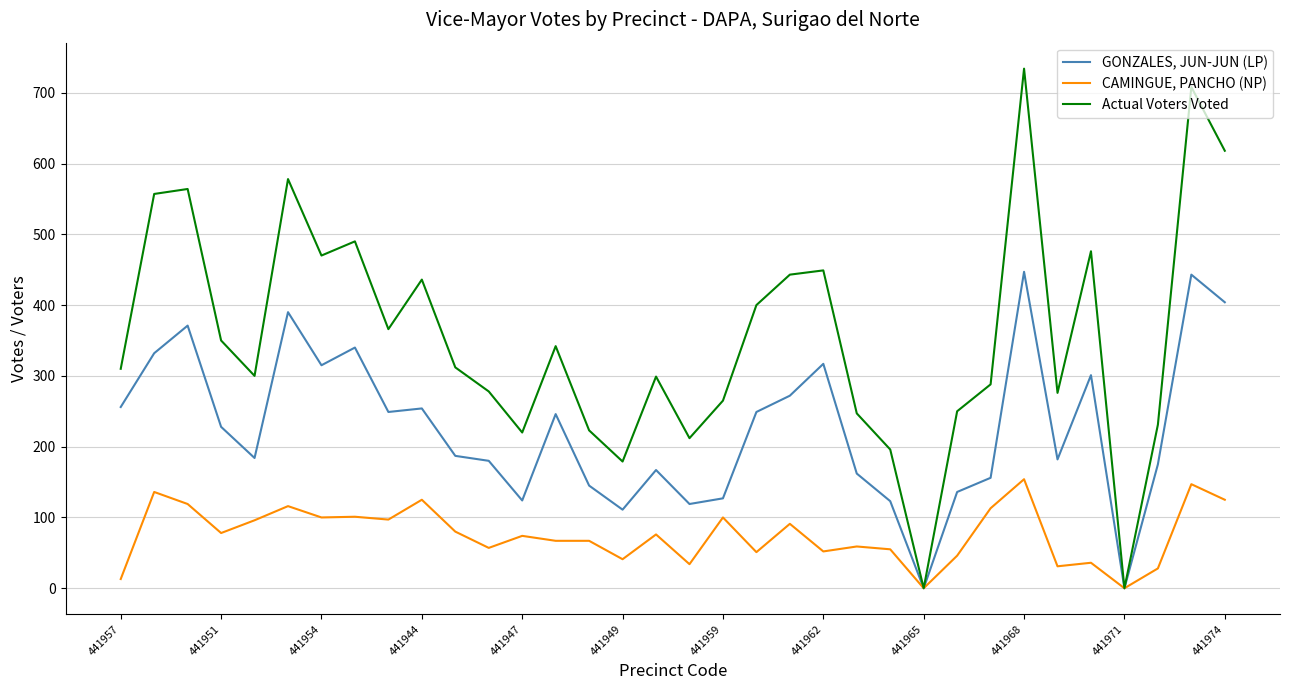

List the series in order of their peak value, highest first.

Actual Voters Voted, GONZALES, JUN-JUN (LP), CAMINGUE, PANCHO (NP)